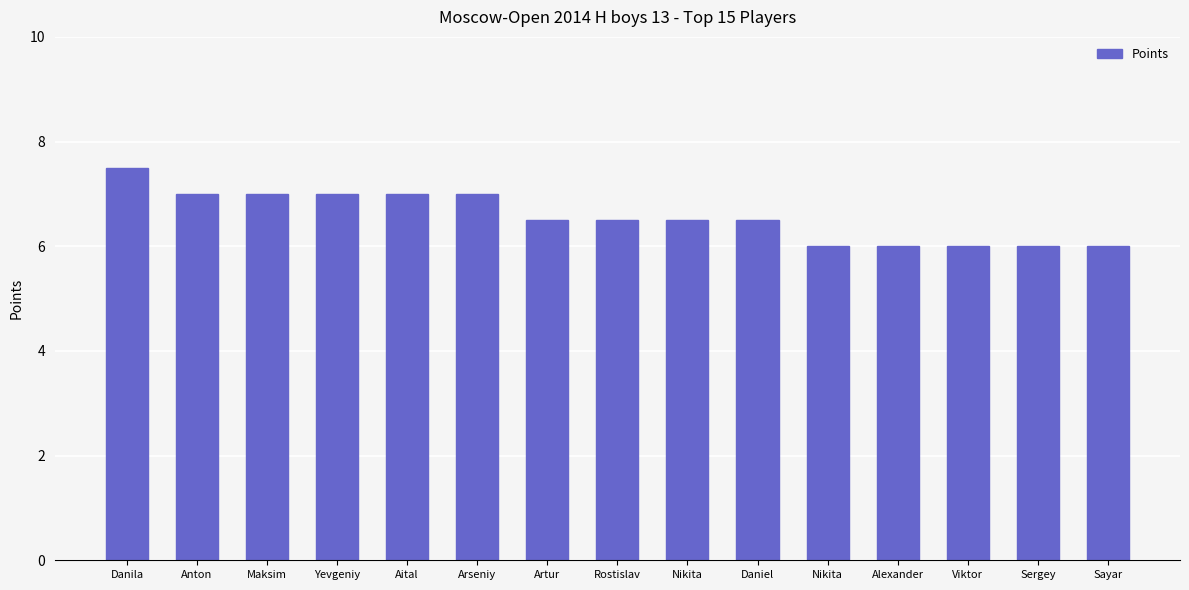

Reading left to right, list all the values displayed in this chart.

Danila=7.5	Anton=7.0	Maksim=7.0	Yevgeniy=7.0	Aital=7.0	Arseniy=7.0	Artur=6.5	Rostislav=6.5	Nikita=6.5	Daniel=6.5	Nikita=6.0	Alexander=6.0	Viktor=6.0	Sergey=6.0	Sayar=6.0